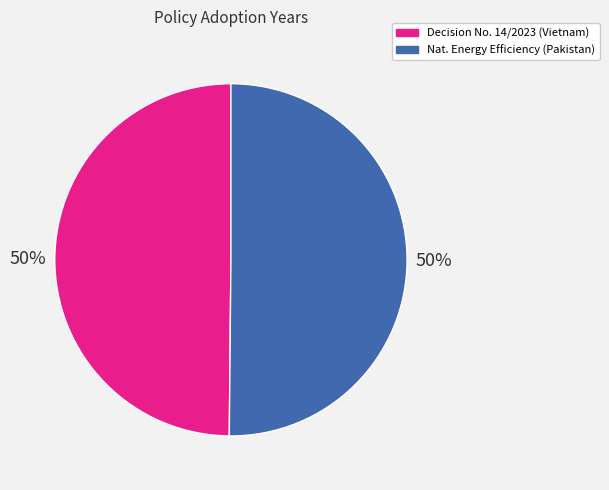

To the nearest percent, what is the average slice percentage?

50%